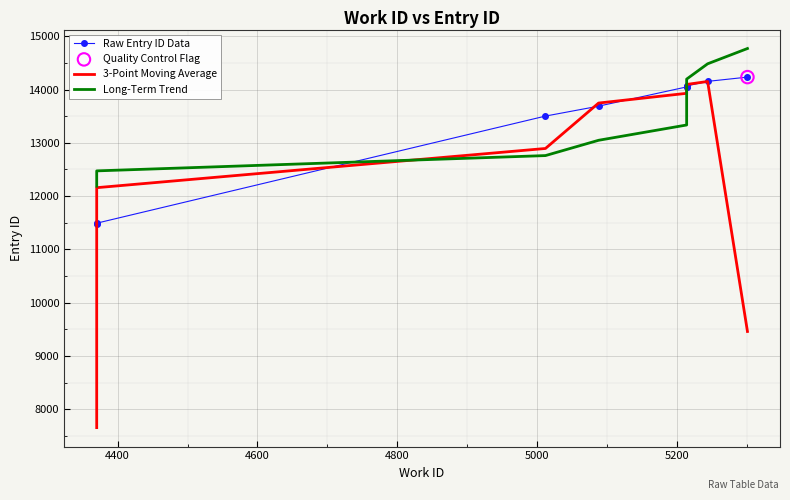

Which series reaches the maximum Y coordinate?

Long-Term Trend